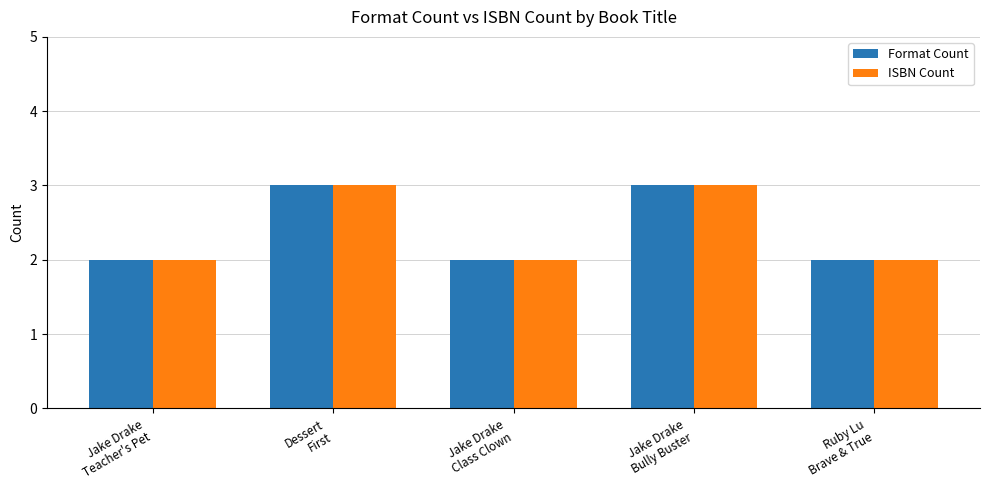

What is the sum of all Format Count values?

12